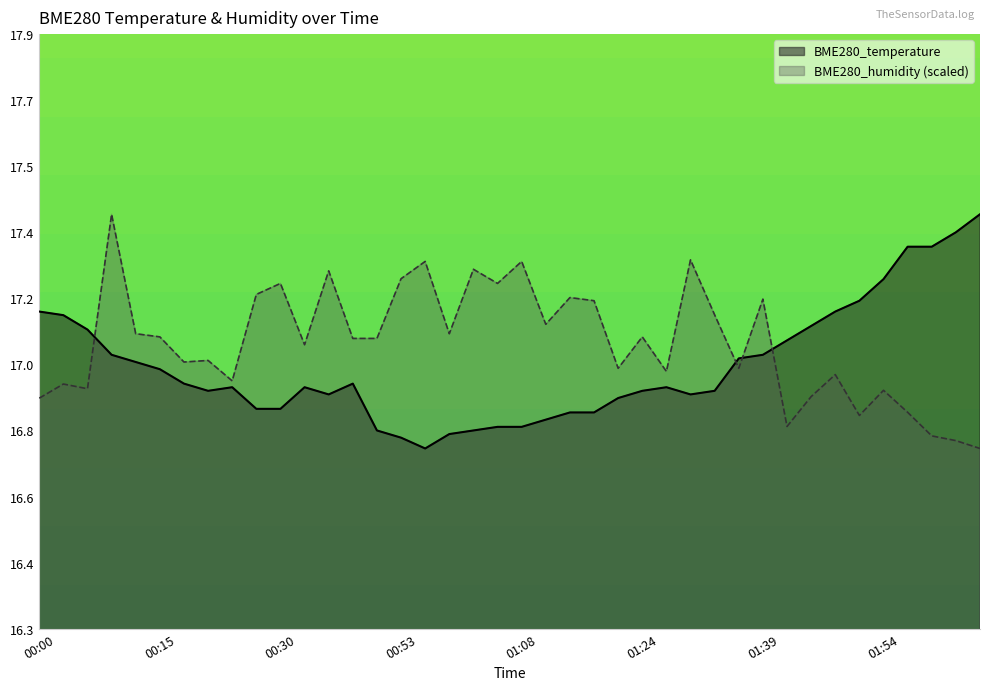

At which category does BME280_temperature reach its first local valley?

00:21